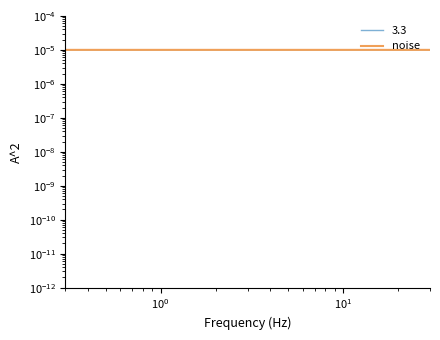

True or false: the data has more than 2 interior local peaks.

True